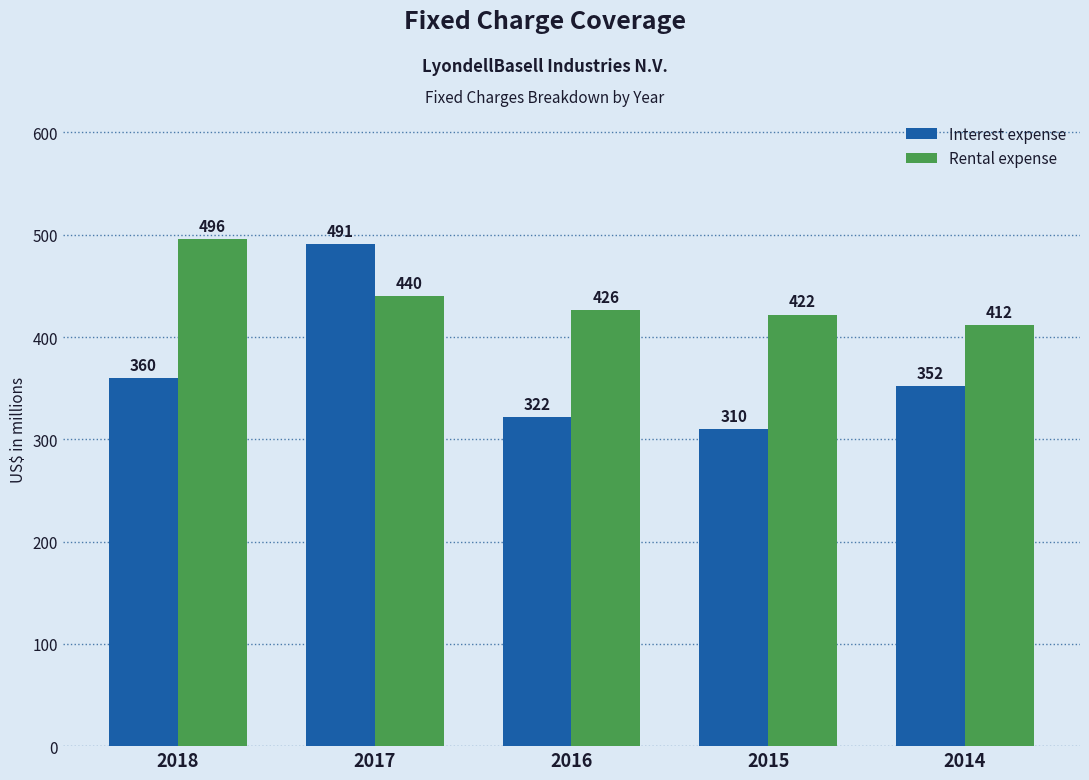

Count the number of categories in the chart.

5